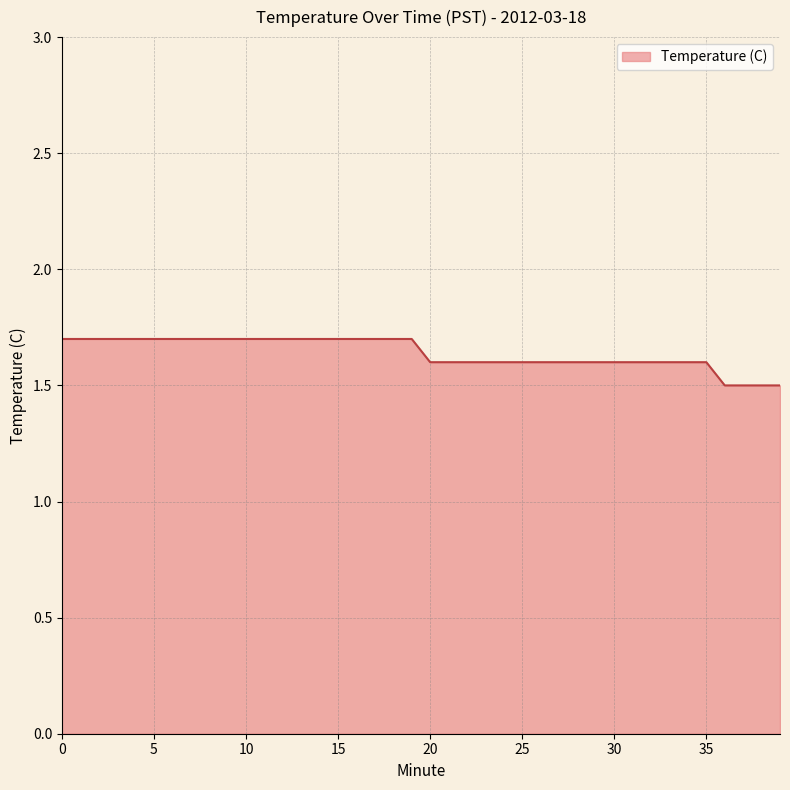

What is the greatest value displayed?

1.7